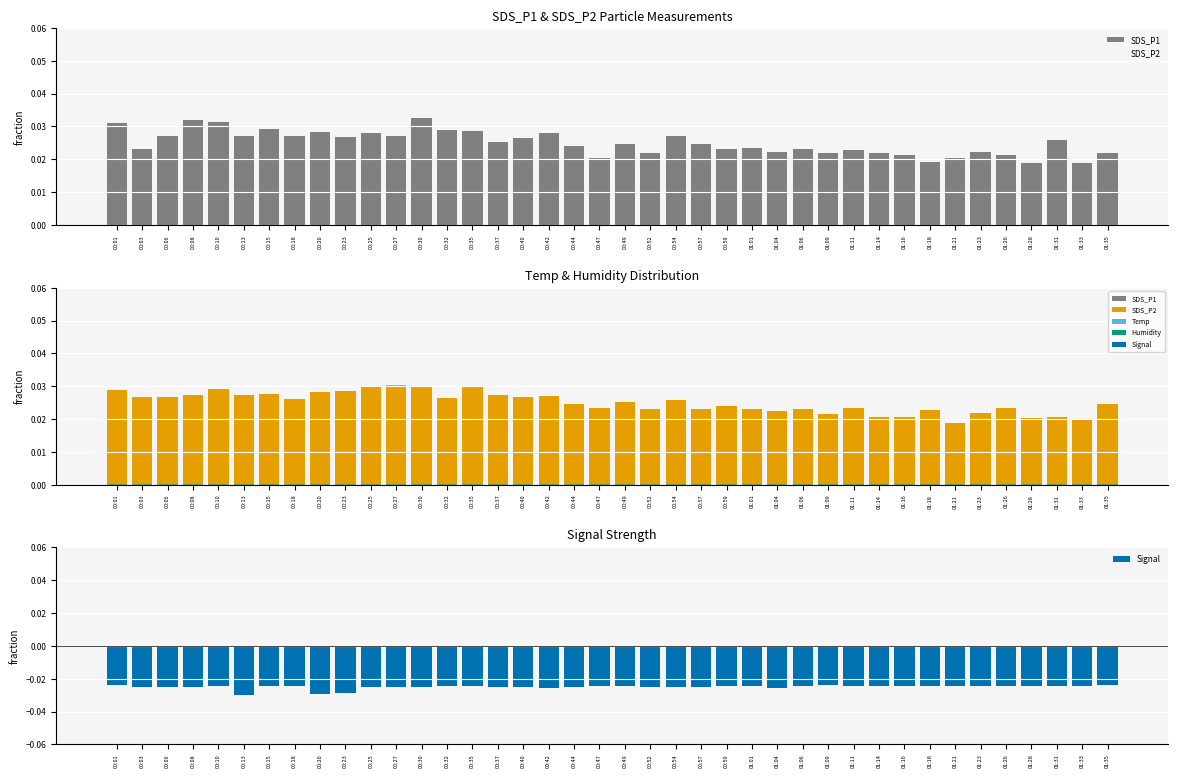

Reading left to right, extract all data points from this chart.

SDS_P1: 00:01=0.0	00:03=0.0	00:06=0.0	00:08=0.0	00:10=0.0	00:13=0.0	00:15=0.0	00:18=0.0	00:20=0.0	00:23=0.0	00:25=0.0	00:27=0.0	00:30=0.0	00:32=0.0	00:35=0.0	00:37=0.0	00:40=0.0	00:42=0.0	00:44=0.0	00:47=0.0	00:49=0.0	00:52=0.0	00:54=0.0	00:57=0.0	00:59=0.0	01:01=0.0	01:04=0.0	01:06=0.0	01:09=0.0	01:11=0.0	01:14=0.0	01:16=0.0	01:18=0.0	01:21=0.0	01:23=0.0	01:26=0.0	01:28=0.0	01:31=0.0	01:33=0.0	01:35=0.0
SDS_P2: 00:01=0.0	00:03=0.0	00:06=0.0	00:08=0.0	00:10=0.0	00:13=0.0	00:15=0.0	00:18=0.0	00:20=0.0	00:23=0.0	00:25=0.0	00:27=0.0	00:30=0.0	00:32=0.0	00:35=0.0	00:37=0.0	00:40=0.0	00:42=0.0	00:44=0.0	00:47=0.0	00:49=0.0	00:52=0.0	00:54=0.0	00:57=0.0	00:59=0.0	01:01=0.0	01:04=0.0	01:06=0.0	01:09=0.0	01:11=0.0	01:14=0.0	01:16=0.0	01:18=0.0	01:21=0.0	01:23=0.0	01:26=0.0	01:28=0.0	01:31=0.0	01:33=0.0	01:35=0.0
Humidity: 00:01=0.0	00:03=0.0	00:06=0.0	00:08=0.0	00:10=0.0	00:13=0.0	00:15=0.0	00:18=0.0	00:20=0.0	00:23=0.0	00:25=0.0	00:27=0.0	00:30=0.0	00:32=0.0	00:35=0.0	00:37=0.0	00:40=0.0	00:42=0.0	00:44=0.0	00:47=0.0	00:49=0.0	00:52=0.0	00:54=0.0	00:57=0.0	00:59=0.0	01:01=0.0	01:04=0.0	01:06=0.0	01:09=0.0	01:11=0.0	01:14=0.0	01:16=0.0	01:18=0.0	01:21=0.0	01:23=0.0	01:26=0.0	01:28=0.0	01:31=0.0	01:33=0.0	01:35=0.0
Signal: 00:01=-0.0	00:03=-0.0	00:06=-0.0	00:08=-0.0	00:10=-0.0	00:13=-0.0	00:15=-0.0	00:18=-0.0	00:20=-0.0	00:23=-0.0	00:25=-0.0	00:27=-0.0	00:30=-0.0	00:32=-0.0	00:35=-0.0	00:37=-0.0	00:40=-0.0	00:42=-0.0	00:44=-0.0	00:47=-0.0	00:49=-0.0	00:52=-0.0	00:54=-0.0	00:57=-0.0	00:59=-0.0	01:01=-0.0	01:04=-0.0	01:06=-0.0	01:09=-0.0	01:11=-0.0	01:14=-0.0	01:16=-0.0	01:18=-0.0	01:21=-0.0	01:23=-0.0	01:26=-0.0	01:28=-0.0	01:31=-0.0	01:33=-0.0	01:35=-0.0